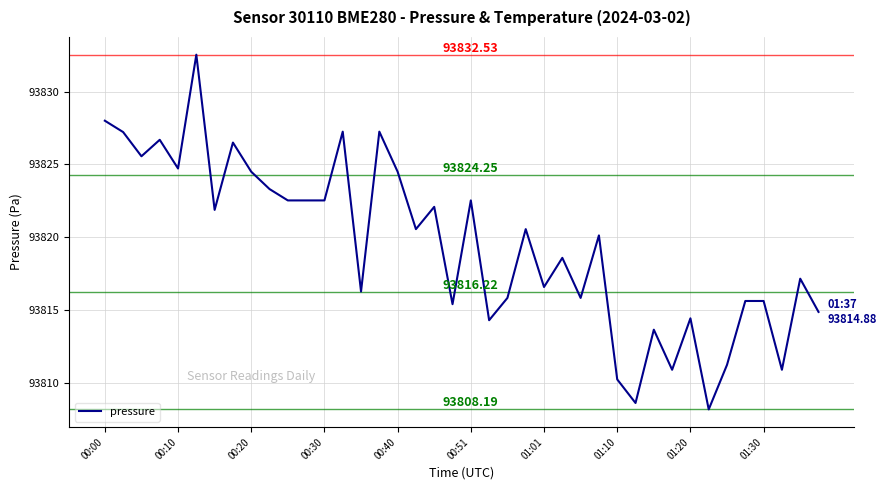

What is the smallest value displayed?

93808.2